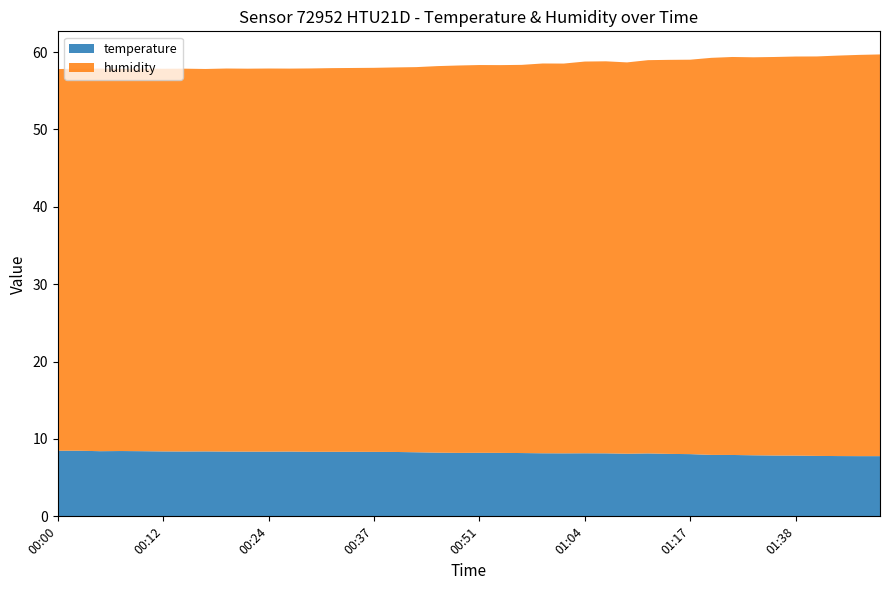

Reading right to left, what are all the values shown in this chart?

temperature: 01:48=7.8	01:45=7.8	01:43=7.8	01:40=7.8	01:38=7.8	01:36=7.9	01:33=7.9	01:28=7.9	01:25=7.9	01:17=8.0	01:14=8.1	01:12=8.1	01:09=8.1	01:07=8.1	01:04=8.2	01:01=8.1	00:59=8.2	00:56=8.2	00:54=8.2	00:51=8.2	00:49=8.2	00:46=8.2	00:41=8.3	00:39=8.3	00:37=8.3	00:34=8.3	00:32=8.3	00:29=8.3	00:27=8.4	00:24=8.4	00:22=8.4	00:19=8.4	00:17=8.4	00:15=8.4	00:12=8.4	00:10=8.4	00:07=8.4	00:05=8.4	00:02=8.5	00:00=8.5
humidity: 01:48=51.9	01:45=51.9	01:43=51.8	01:40=51.6	01:38=51.6	01:36=51.5	01:33=51.4	01:28=51.4	01:25=51.3	01:17=51.0	01:14=50.9	01:12=50.8	01:09=50.6	01:07=50.7	01:04=50.6	01:01=50.4	00:59=50.4	00:56=50.2	00:54=50.1	00:51=50.1	00:49=50.1	00:46=50.0	00:41=49.8	00:39=49.7	00:37=49.6	00:34=49.6	00:32=49.6	00:29=49.5	00:27=49.5	00:24=49.5	00:22=49.5	00:19=49.5	00:17=49.4	00:15=49.5	00:12=49.5	00:10=49.4	00:07=49.4	00:05=49.4	00:02=49.4	00:00=49.3